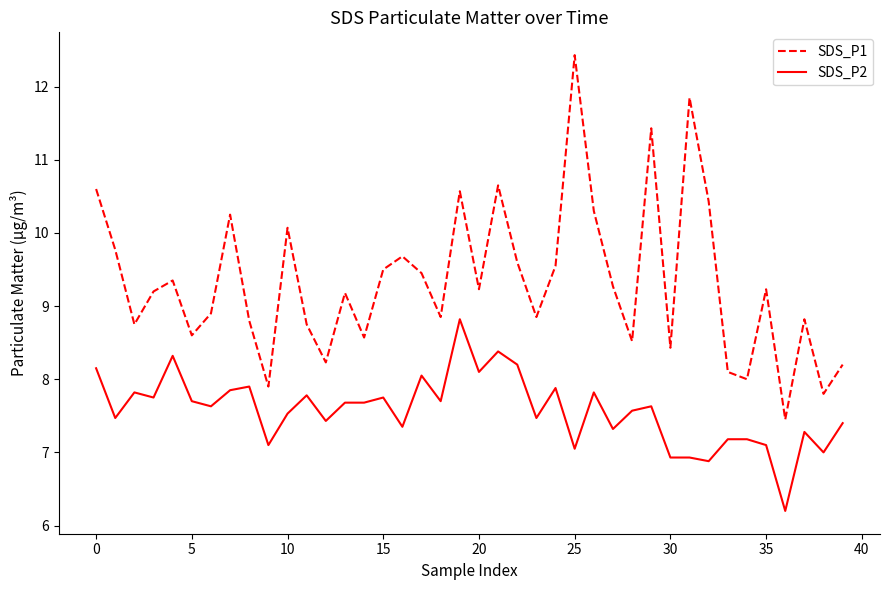

Does the chart have visible grid lines?

No